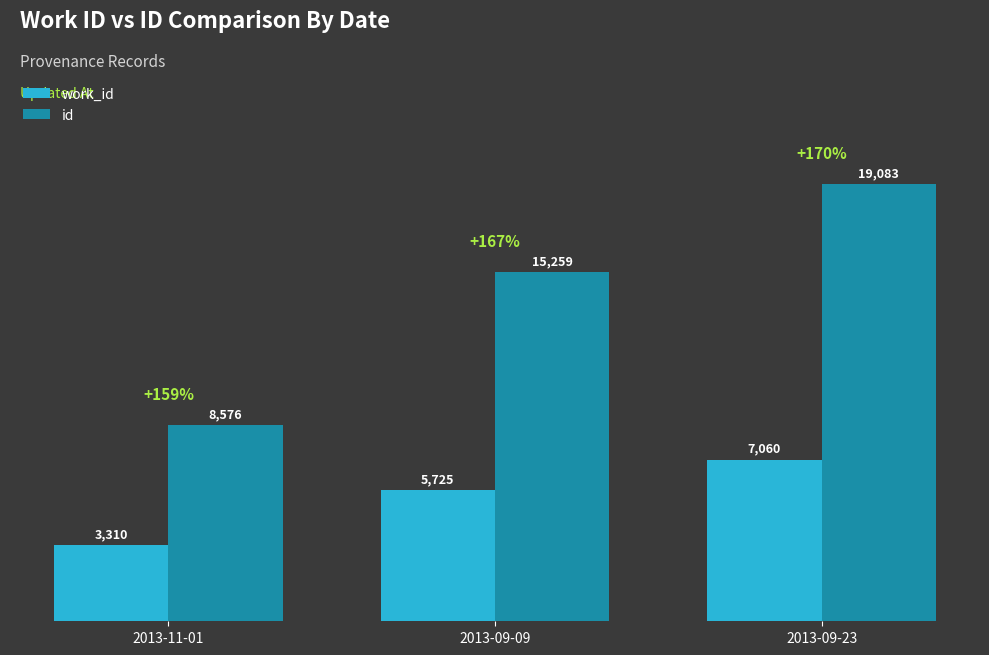

How many series are shown in this chart?

2